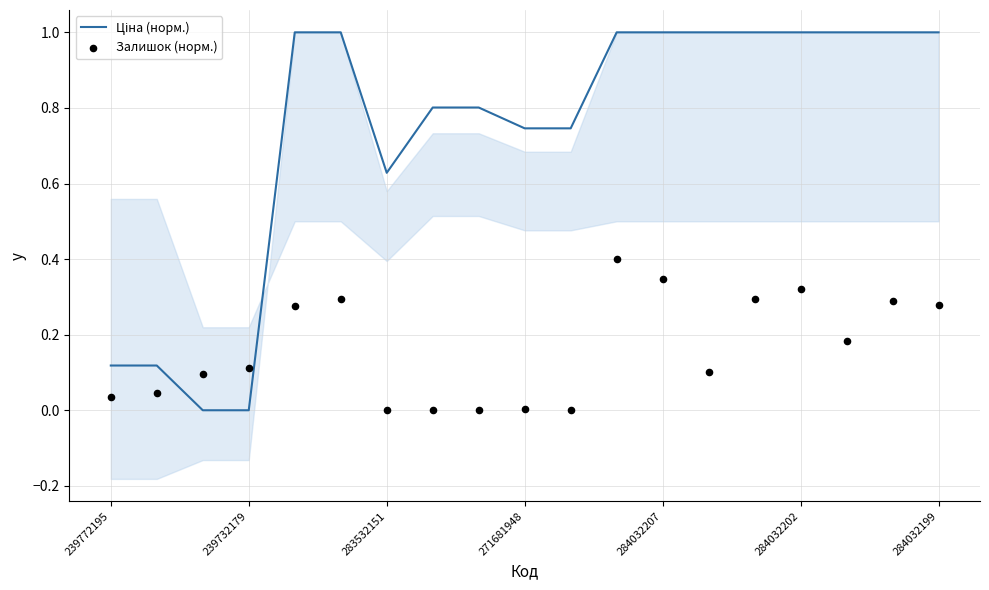

Which series contains the highest Y value?

Ціна (норм.)